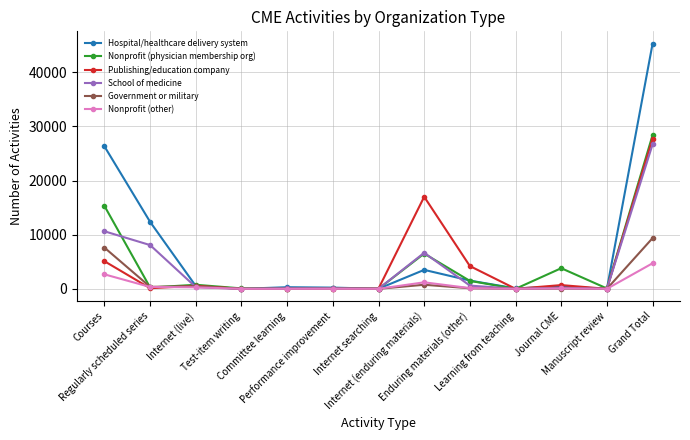

Which category has the highest value in the School of medicine series?

Grand Total